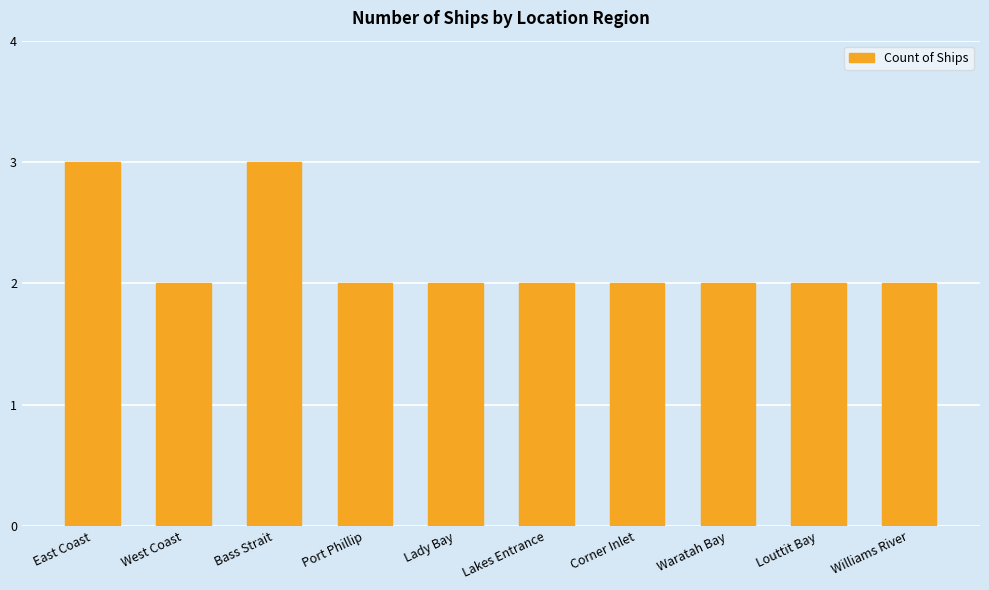

How many bars are there in total?

10